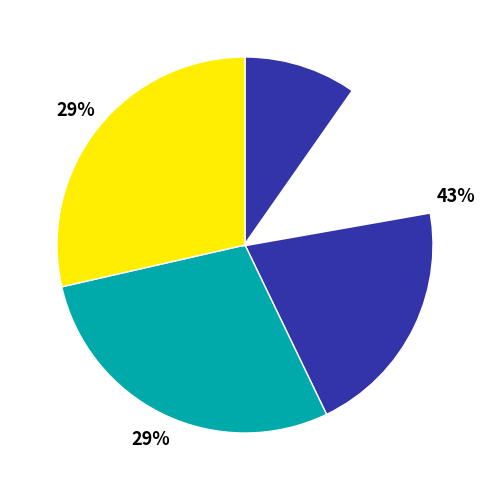

Is it true that 899712 is 43% of the pie?

True